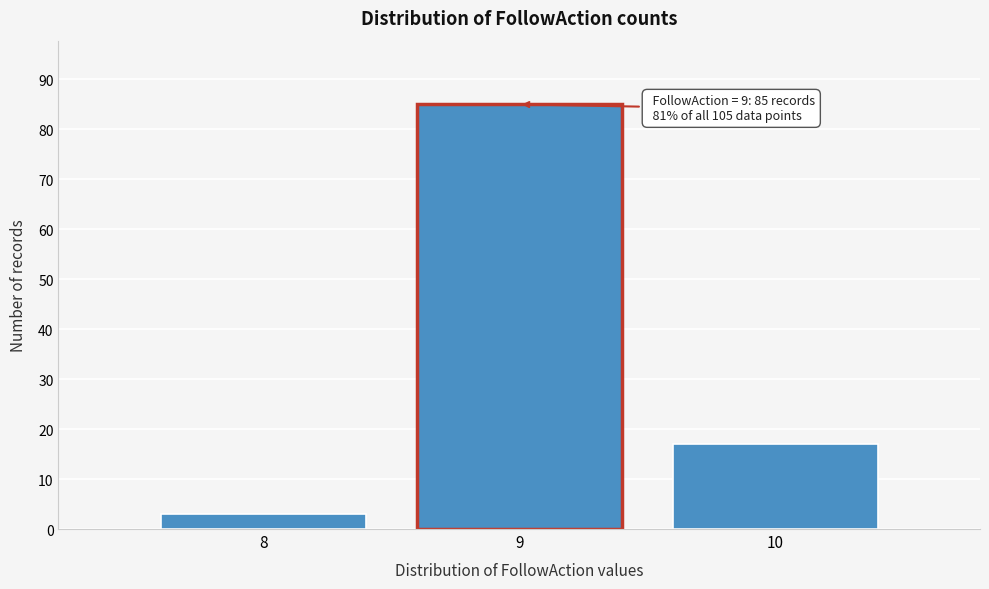

Over which range of the x-axis is the bar tallest?

8.5 to 9.5